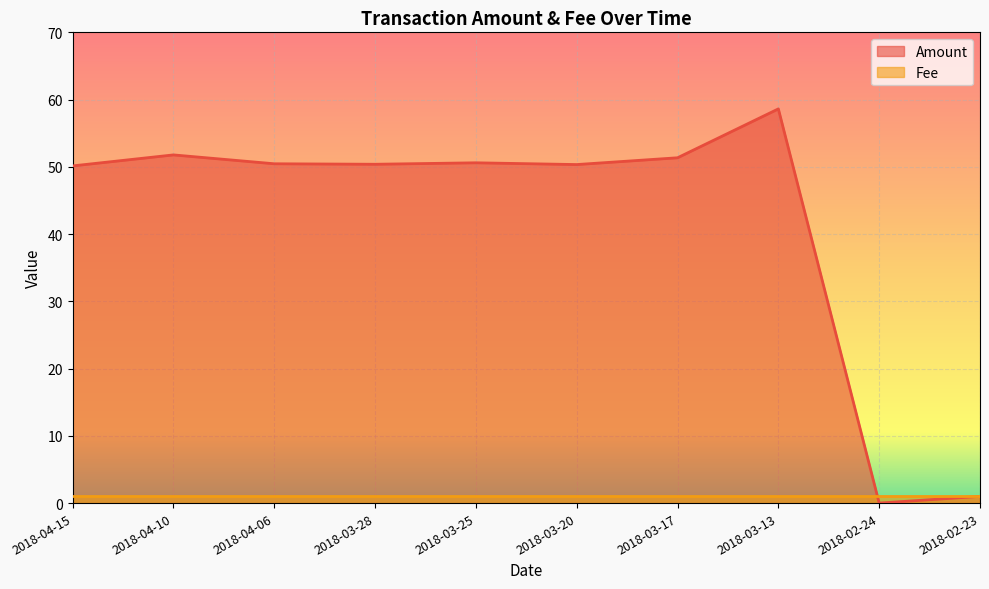

Does the chart display data point markers on the line(s)?

No